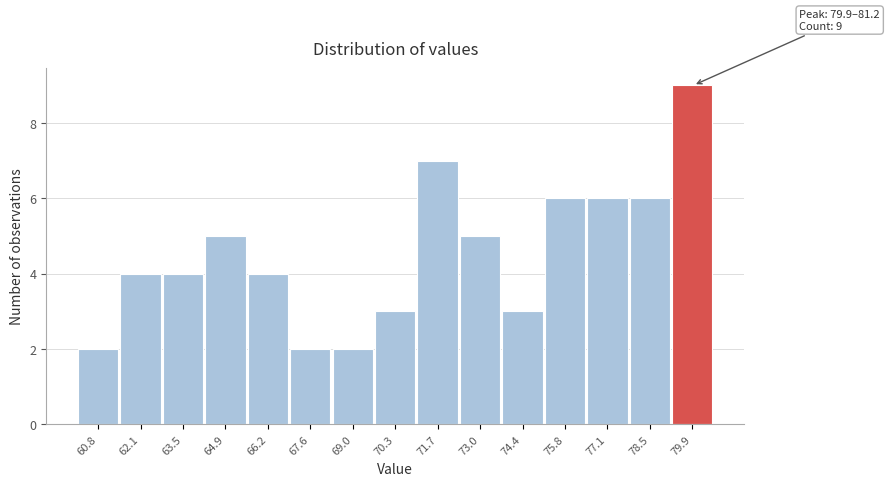

Reading left to right, what are all the values shown in this chart?

2	4	4	5	4	2	2	3	7	5	3	6	6	6	9